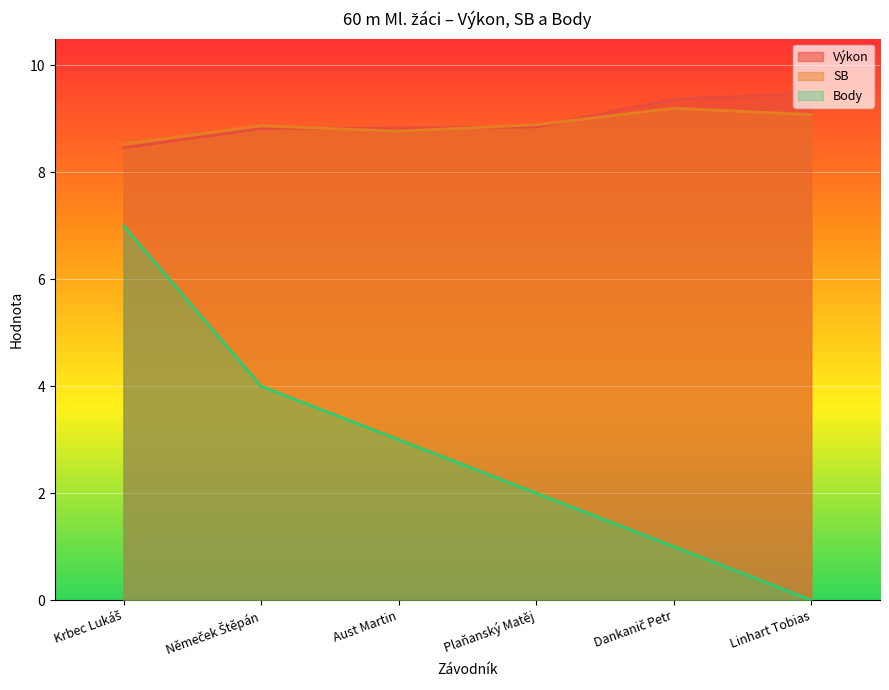

What is the label of the 1st point from the right?

Linhart Tobias